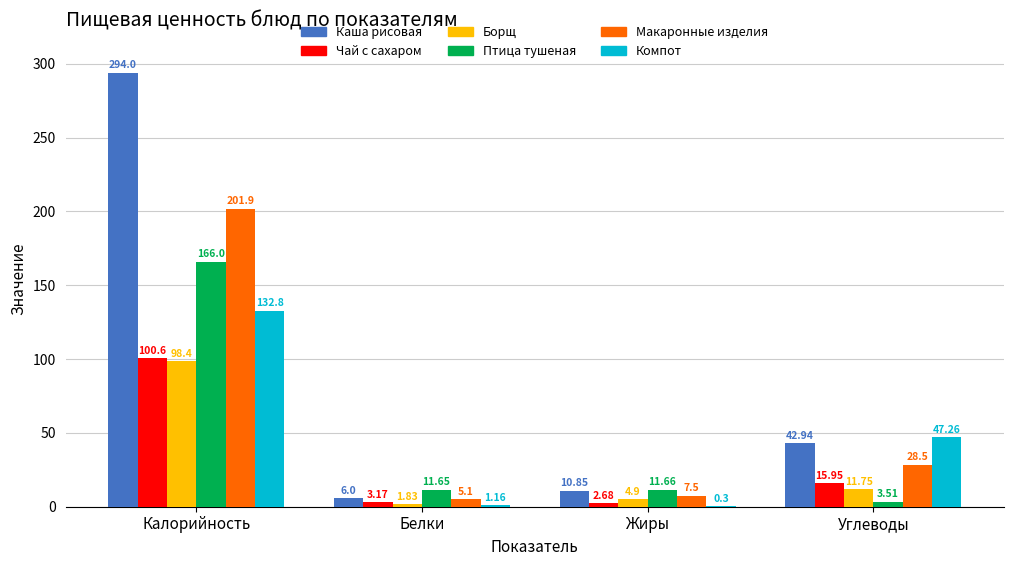

Which category has the highest value across all series?

Калорийность